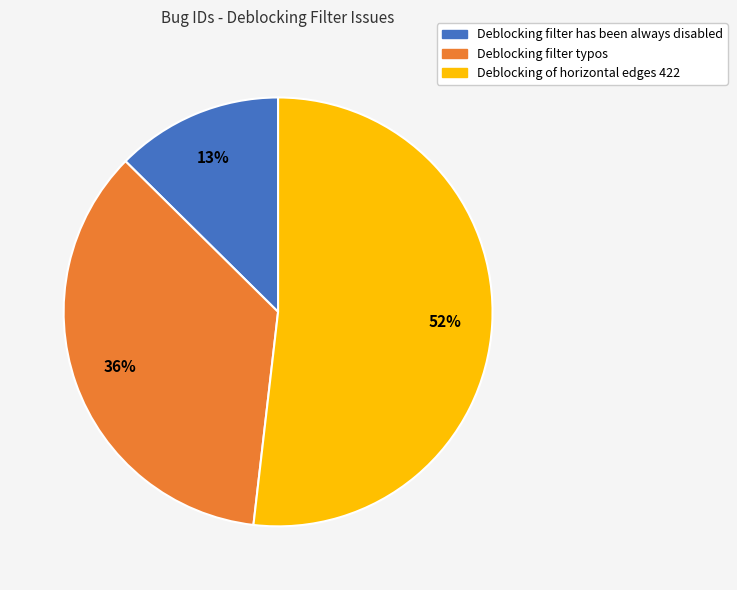

Is it true that Deblocking filter typos is 36% of the pie?

True